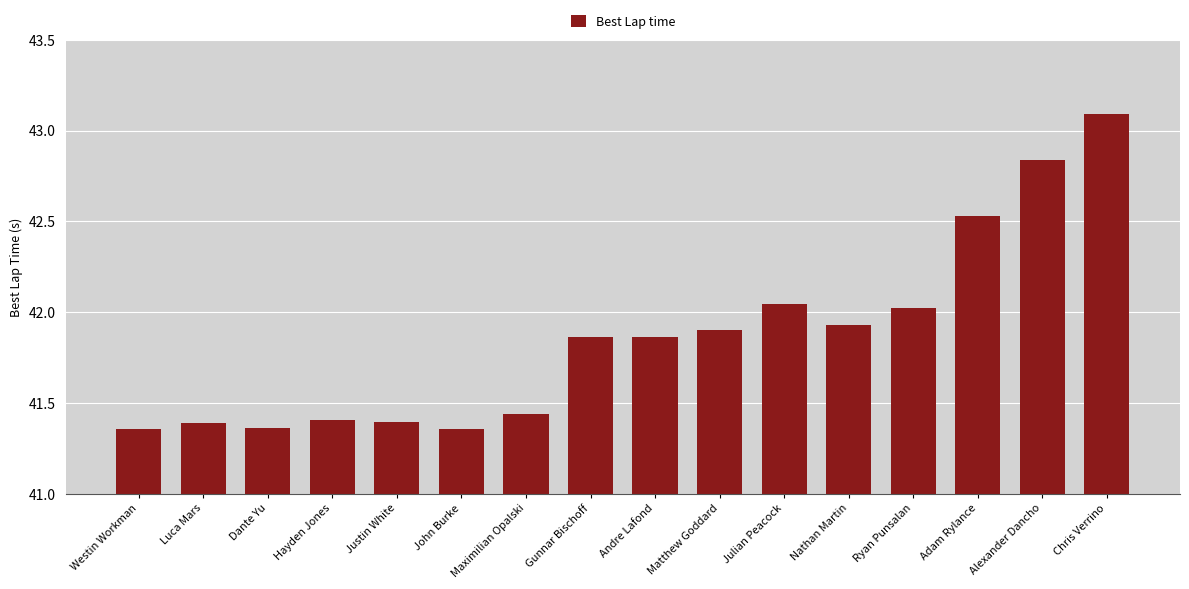

What is the change in value from Maximilian Opalski to Alexander Dancho?

+1.4